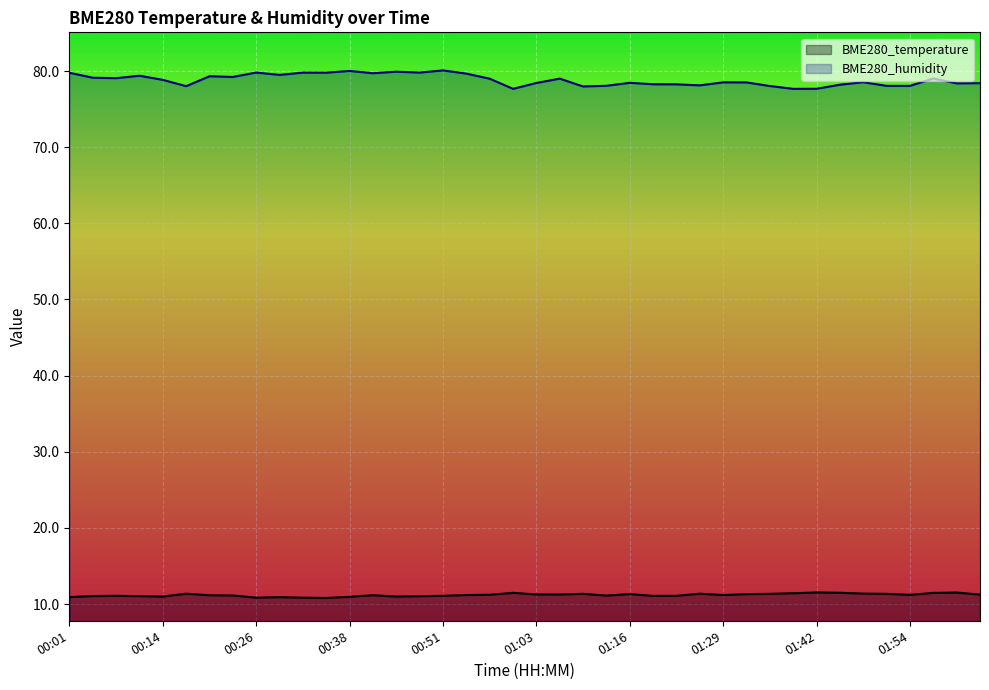

What is the spread (max minus min) of values at 01:03?

67.2